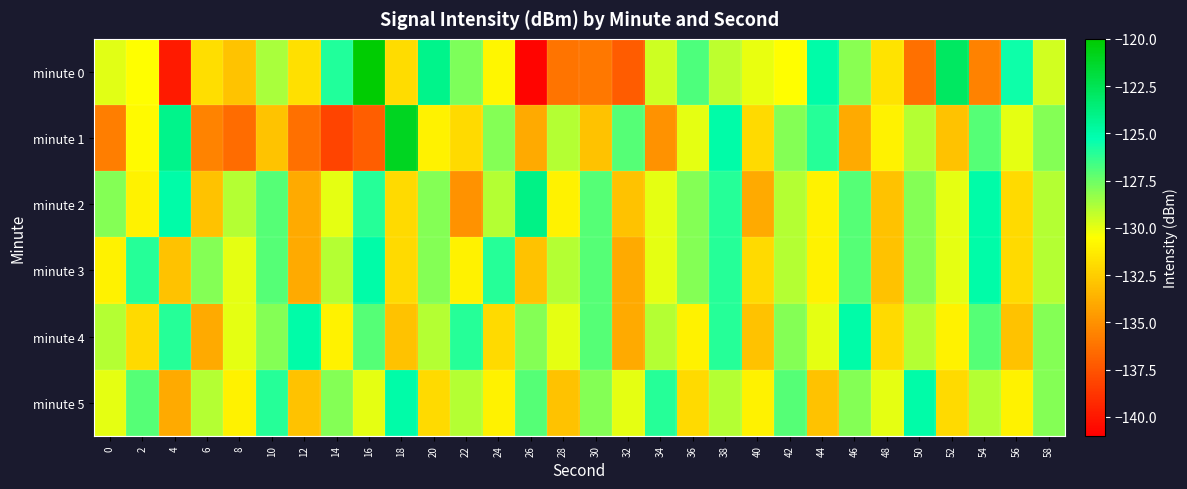

What is the total value across all series at 24?

-776.9